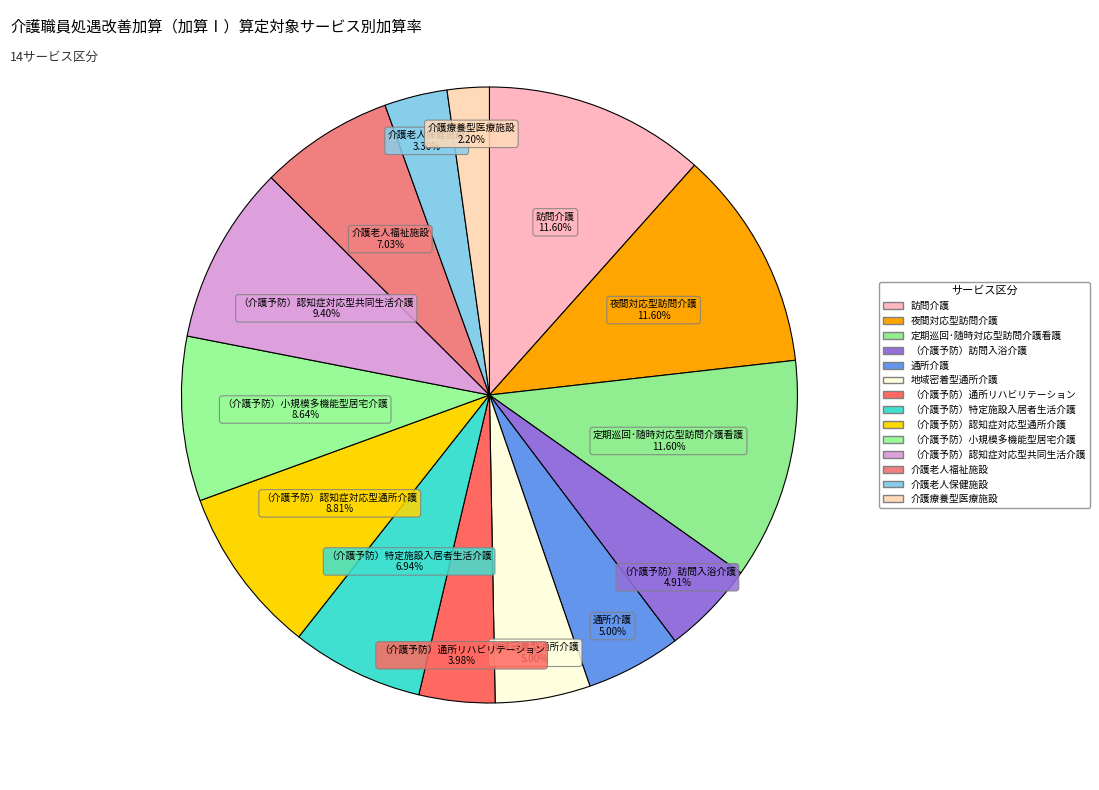

Rank the categories by value from lowest to highest.

介護療養型医療施設, 介護老人保健施設, （介護予防）通所リハビリテーション, （介護予防）訪問入浴介護, 通所介護, 地域密着型通所介護, （介護予防）特定施設入居者生活介護, 介護老人福祉施設, （介護予防）小規模多機能型居宅介護, （介護予防）認知症対応型通所介護, （介護予防）認知症対応型共同生活介護, 訪問介護, 夜間対応型訪問介護, 定期巡回･随時対応型訪問介護看護